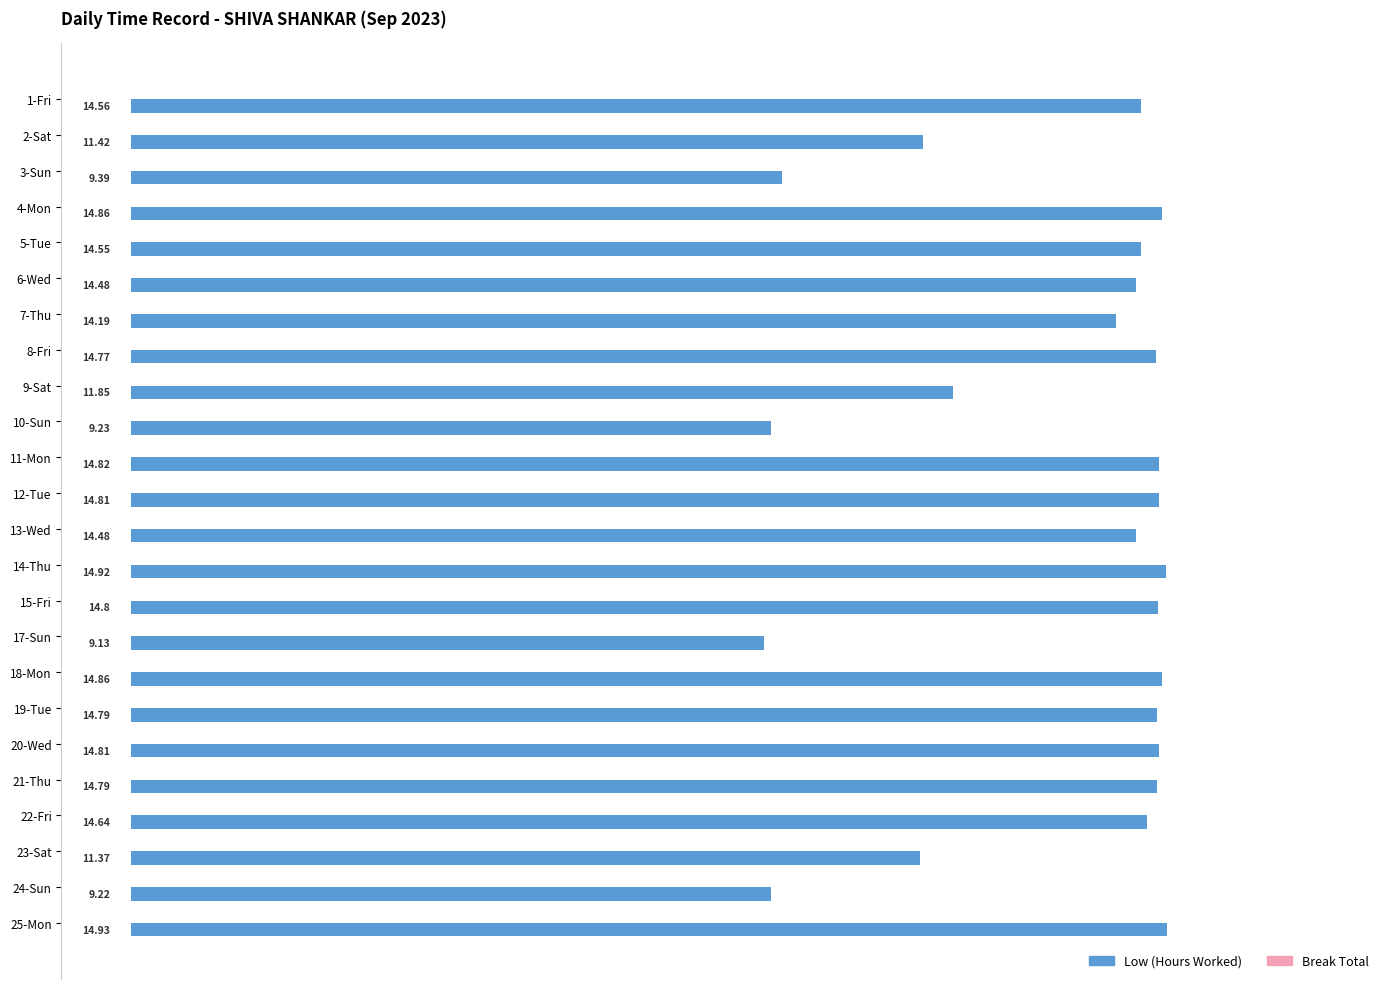

What is the change in value from 5-Tue to 18-Mon?

+0.3